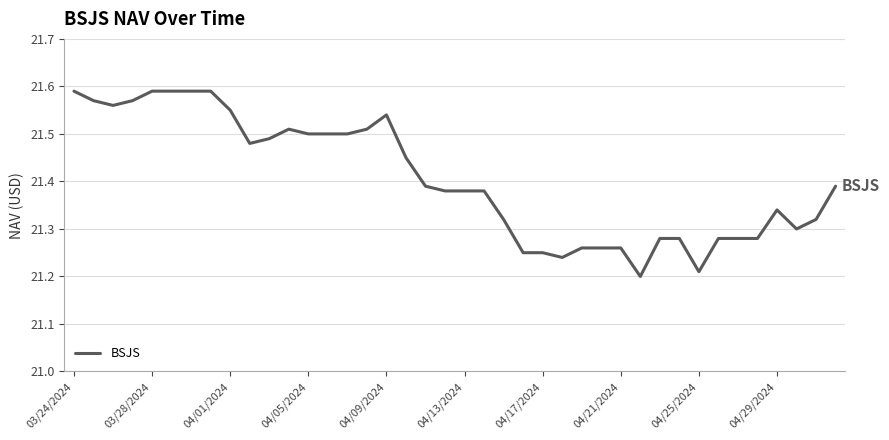

What is the difference between the maximum and minimum values?

0.4